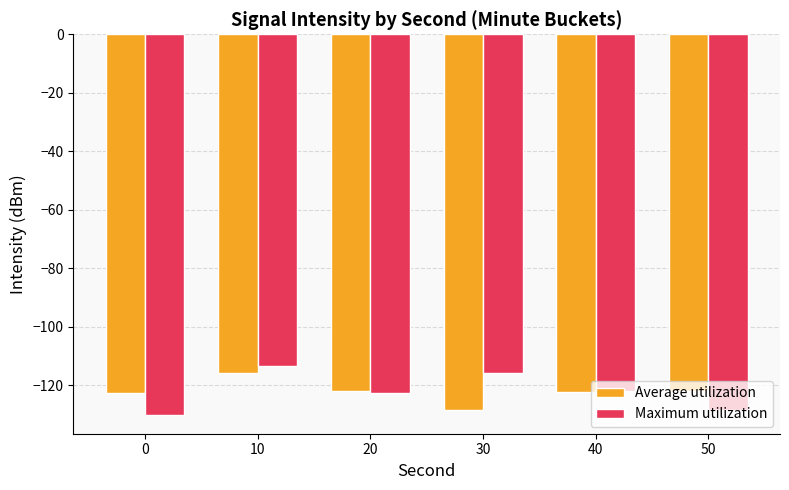

Rank the series by their maximum value, from highest to lowest.

Maximum utilization, Average utilization